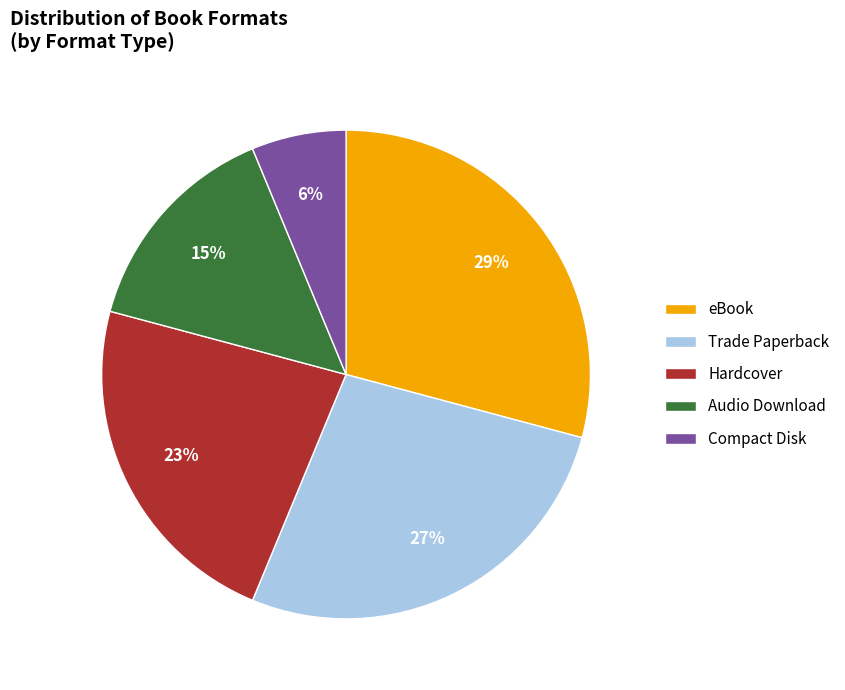

Approximately how many times larger is the value at Hardcover compared to eBook?

0.8